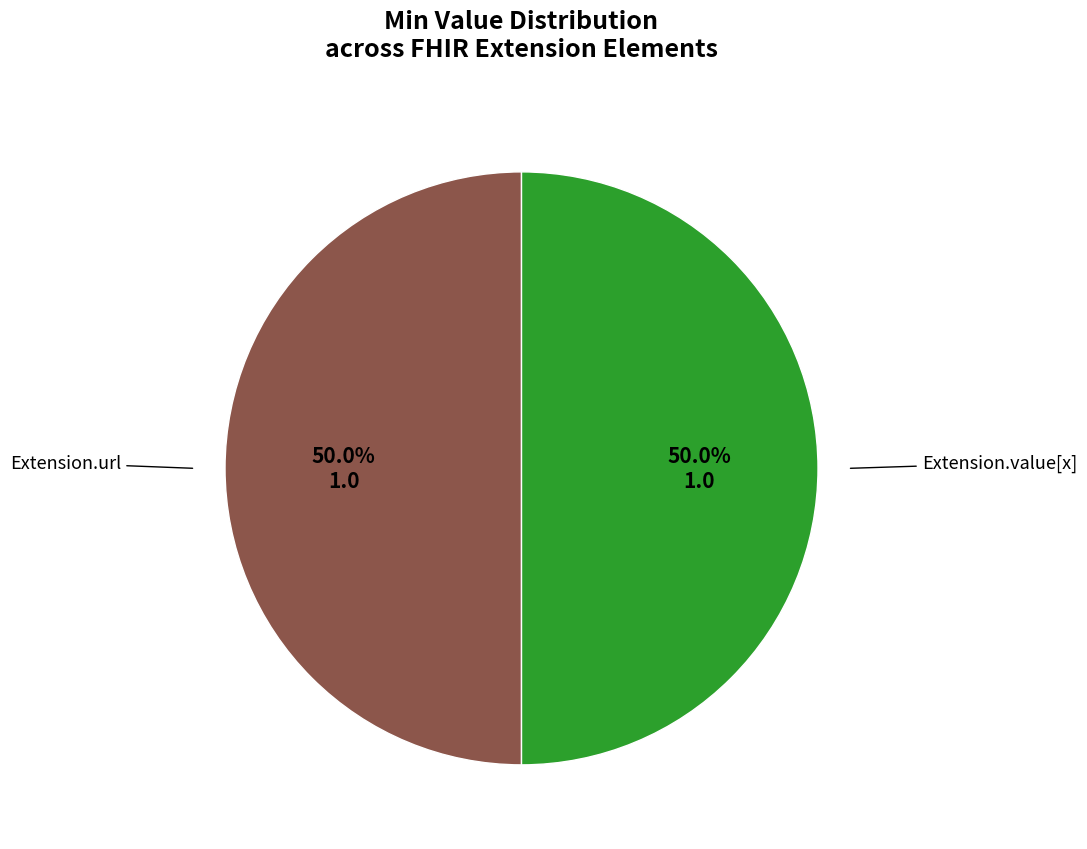

How many slices are in this pie chart?

2